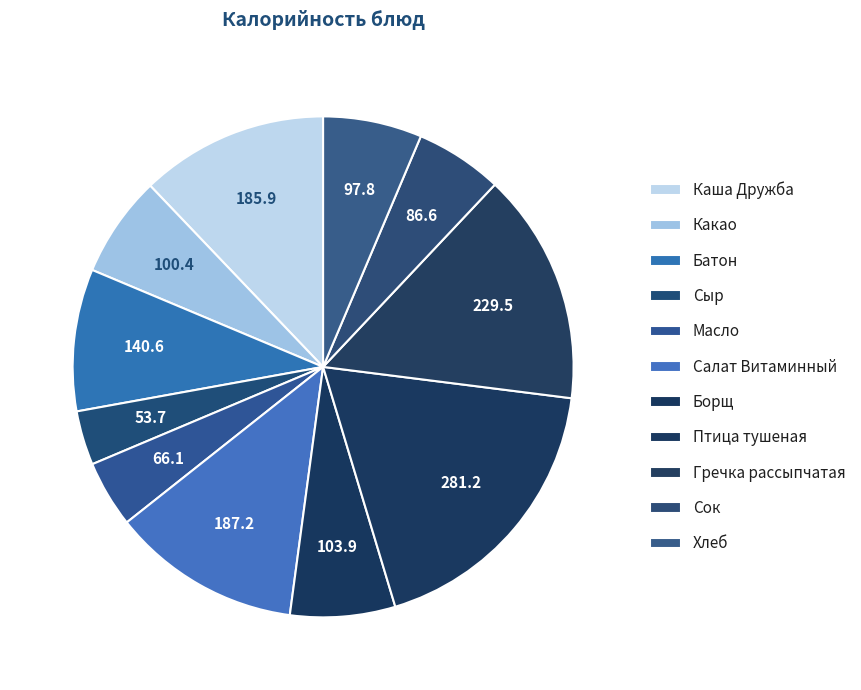

How many segments does this pie chart have?

11